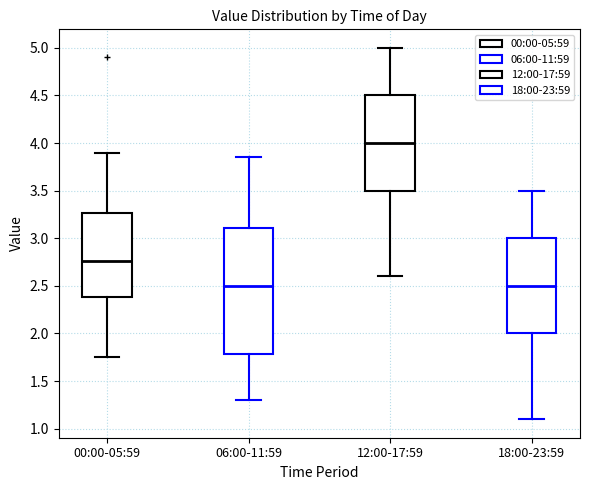

Which box has the highest median line?

12:00-17:59